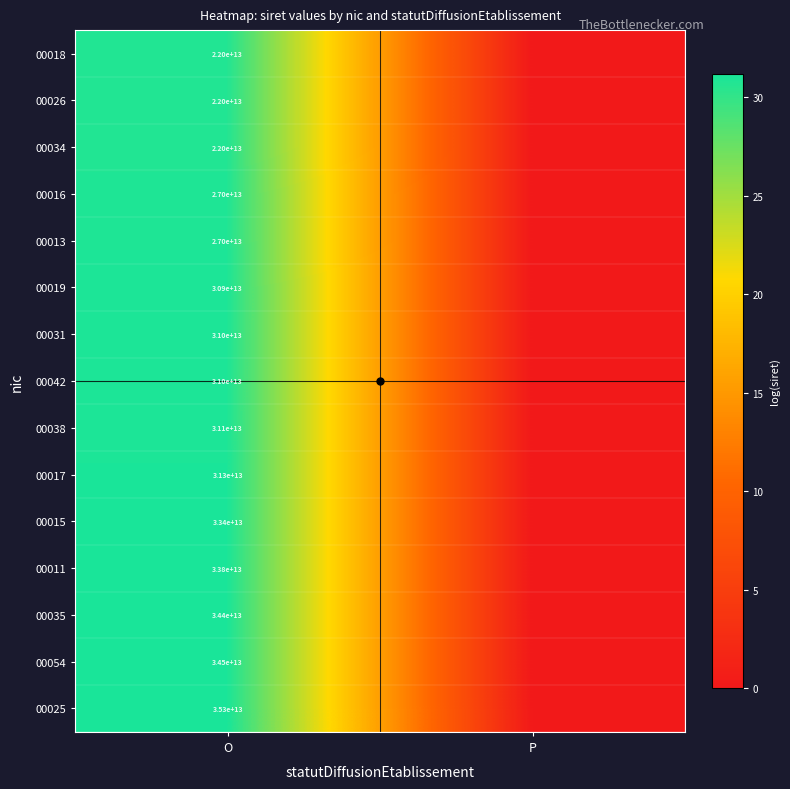

Is it true that 00011 equals 57935281201789 at O?

False